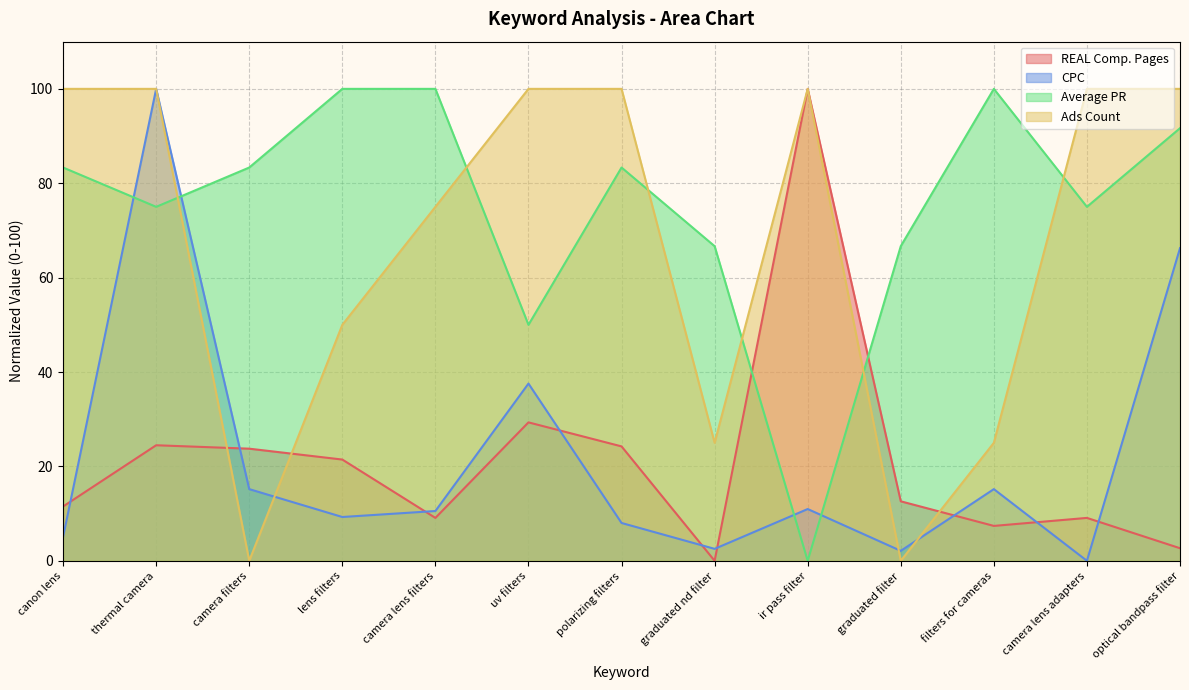

True or false: REAL Comp. Pages and Average PR cross at least once.

True